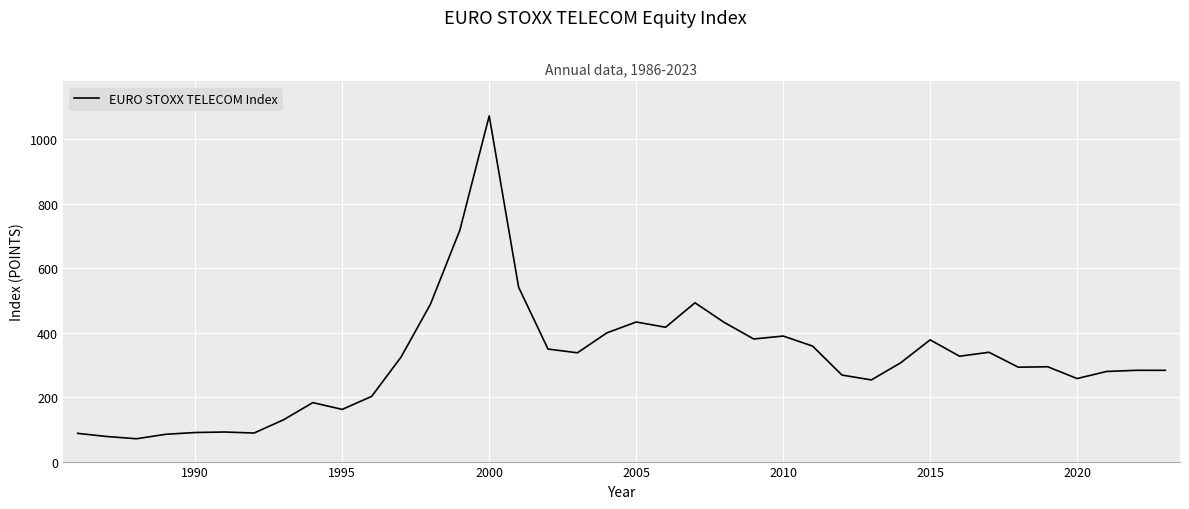

What is the greatest value displayed?

1072.6